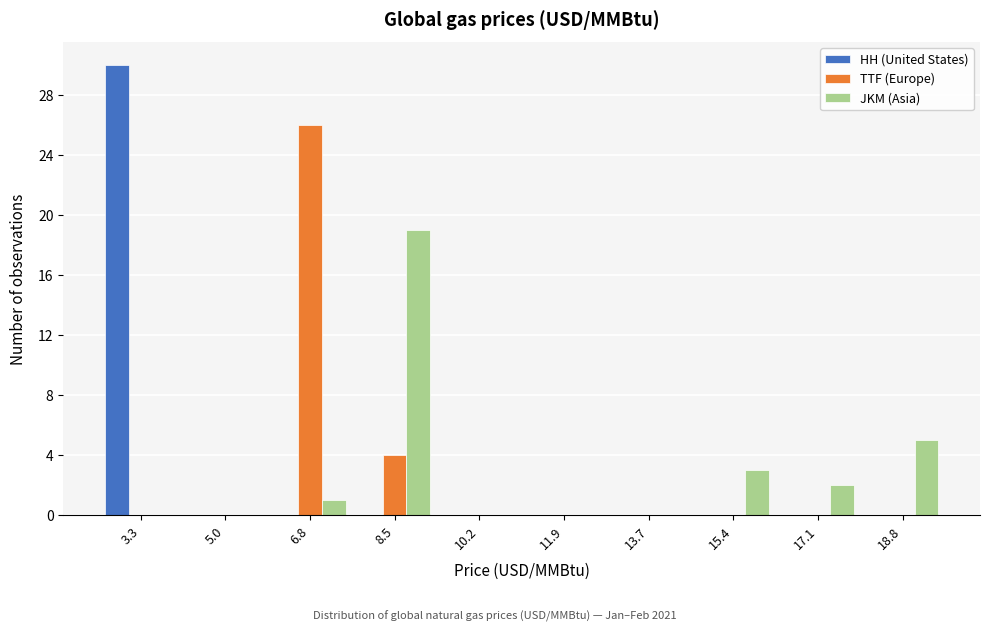

Which label corresponds to the largest value in the chart?

3.3